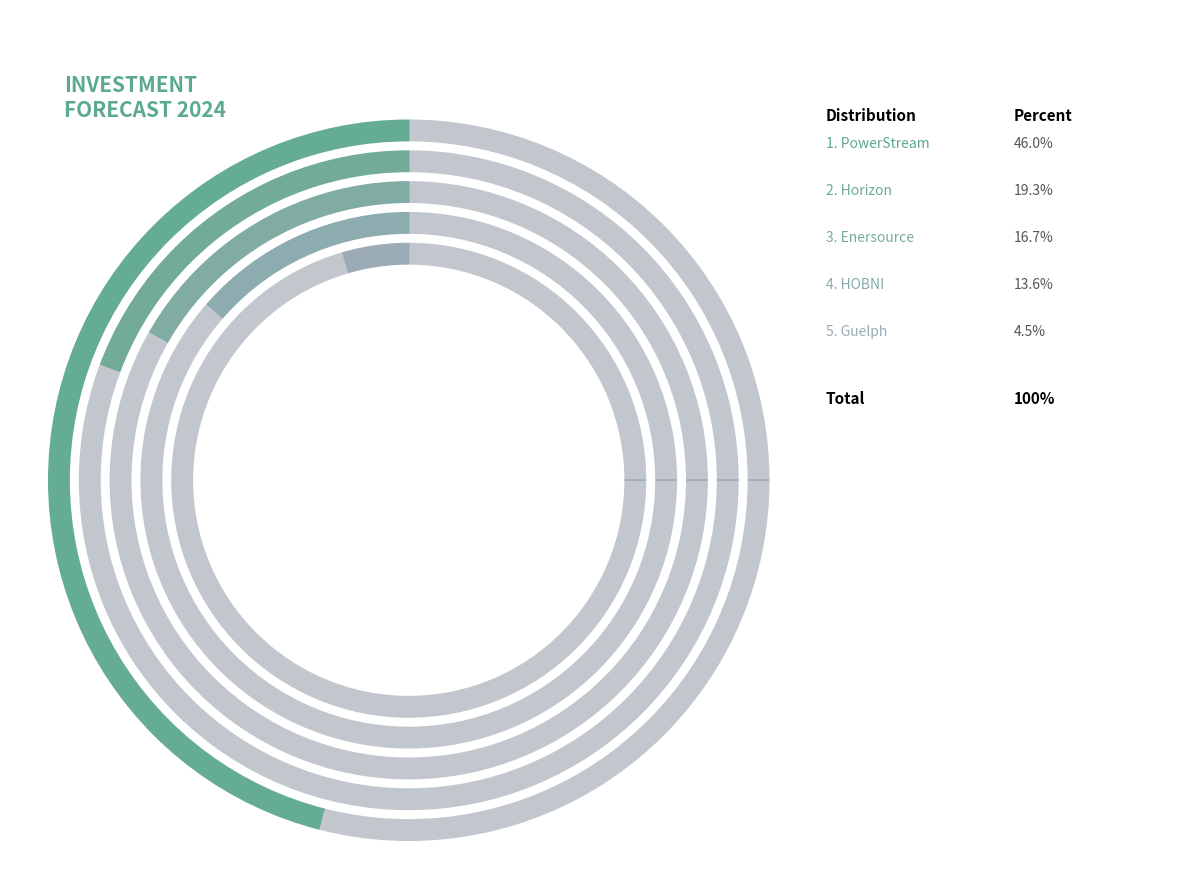

Does Horizon account for over 50% of the chart?

No